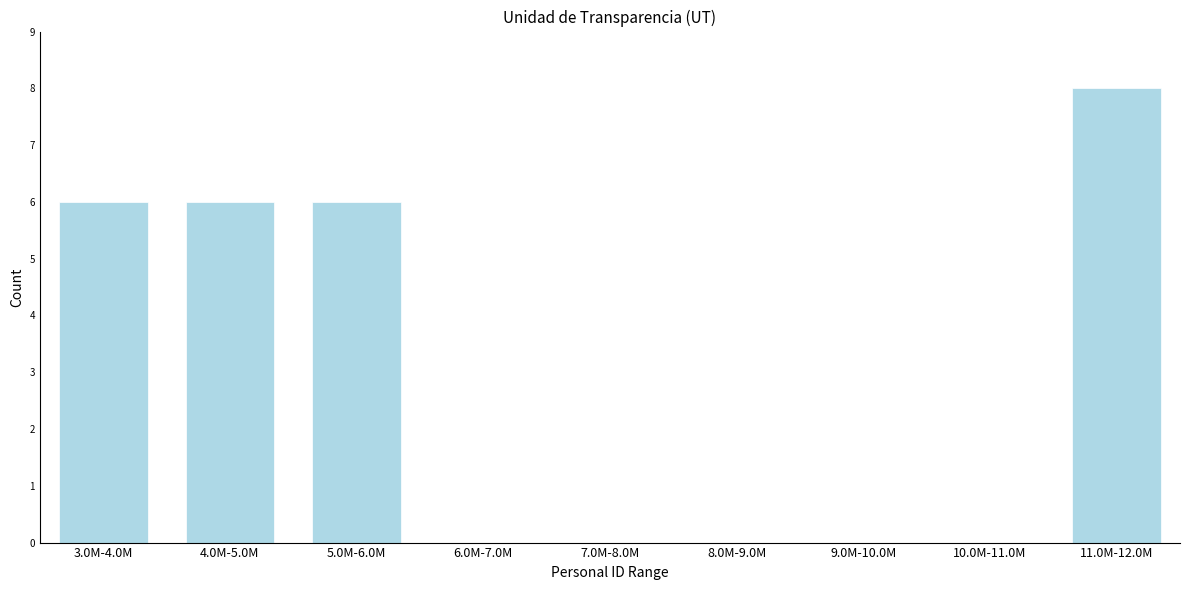

Reading left to right, transcribe all the data shown in this chart.

3.0M-4.0M=6	4.0M-5.0M=6	5.0M-6.0M=6	6.0M-7.0M=0	7.0M-8.0M=0	8.0M-9.0M=0	9.0M-10.0M=0	10.0M-11.0M=0	11.0M-12.0M=8